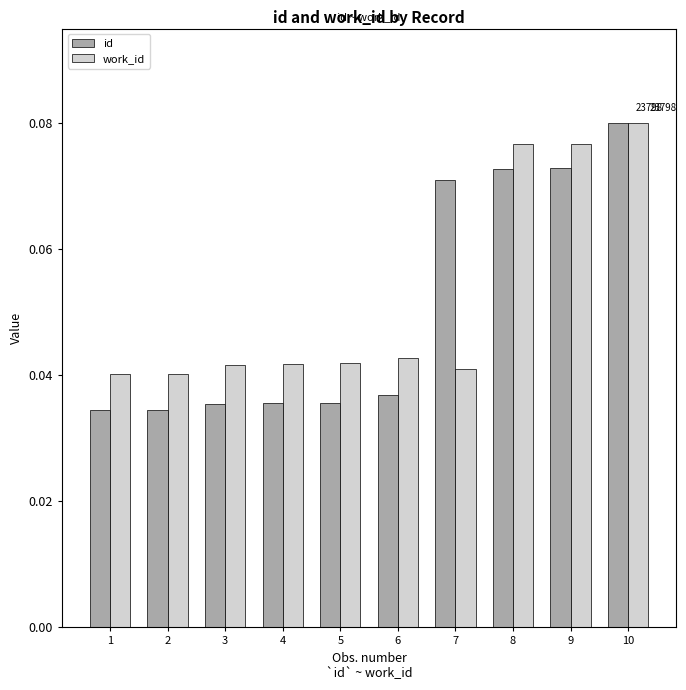

List the series in order of their overall mean, lowest first.

id, work_id